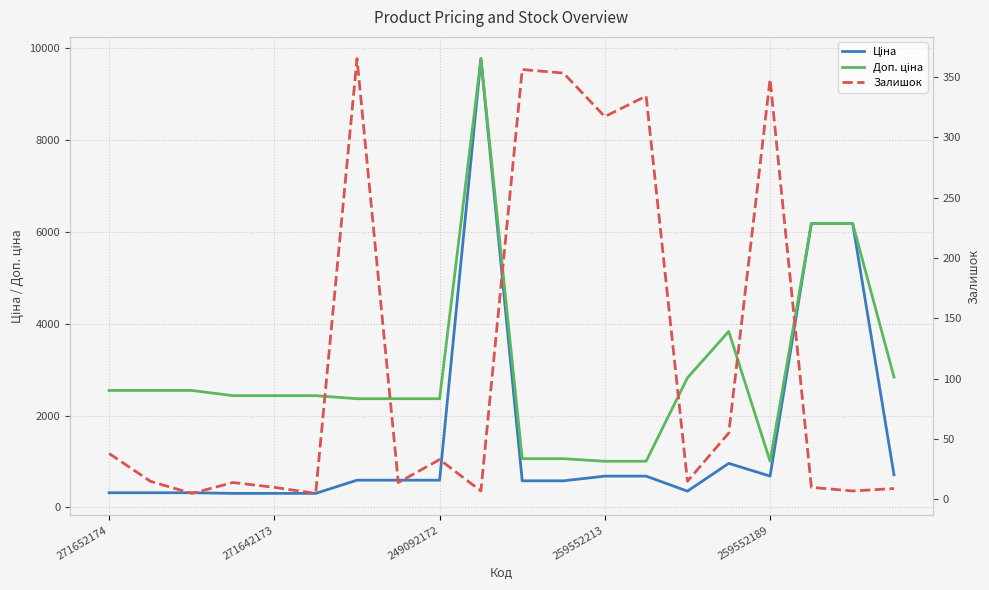

What are all the series names shown in the legend?

Ціна, Доп. ціна, Залишок